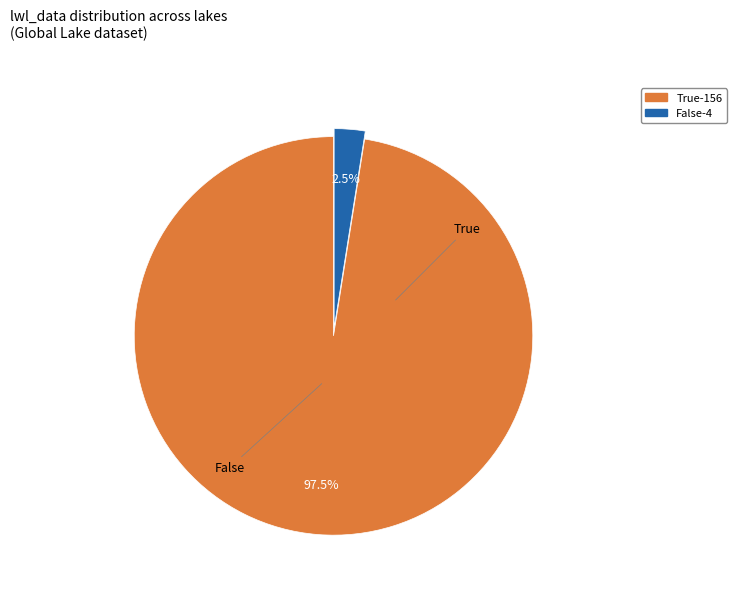

What is the ratio of the value at True to the value at False?

39.0